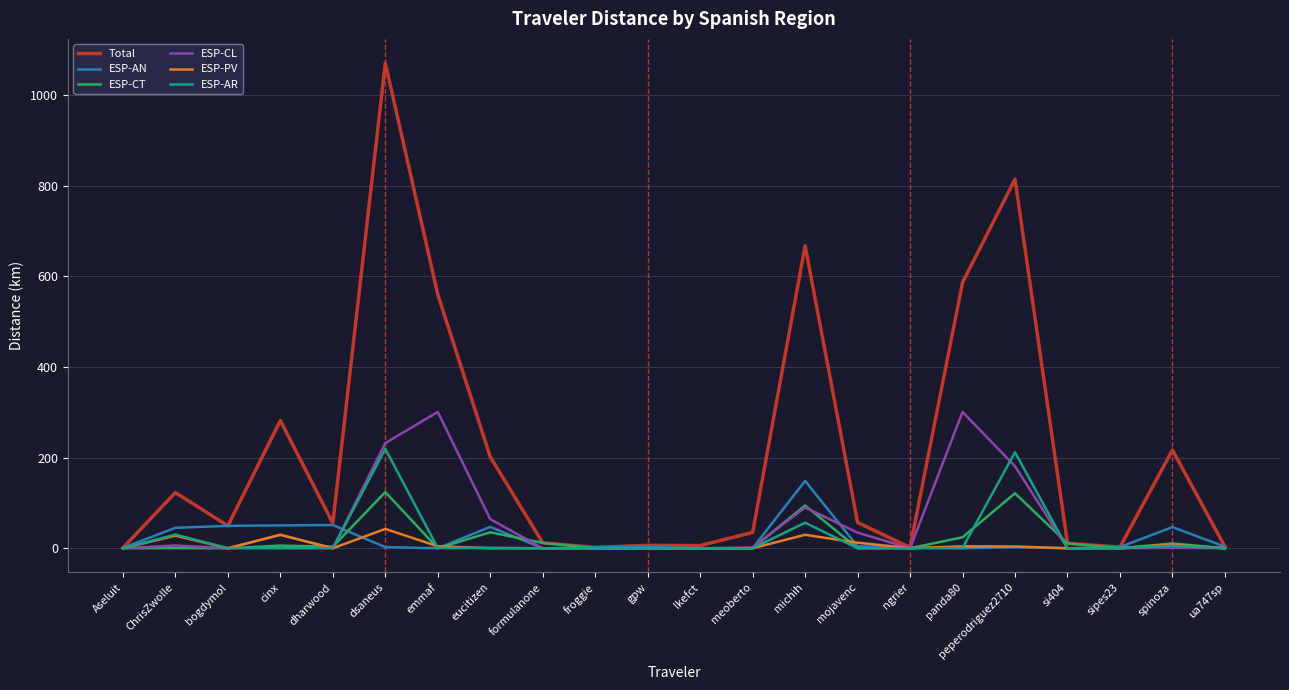

At which category does the chart reach its peak across all series?

dsaneus